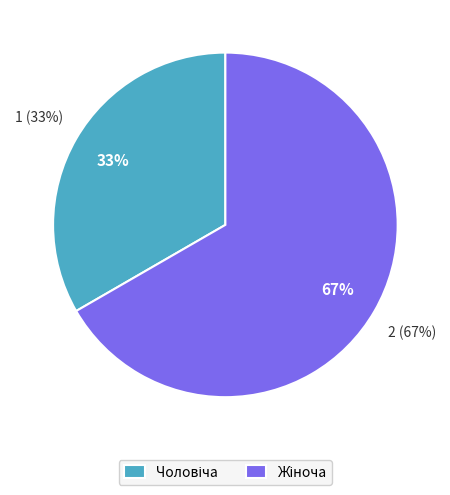

How many segments does this pie chart have?

2